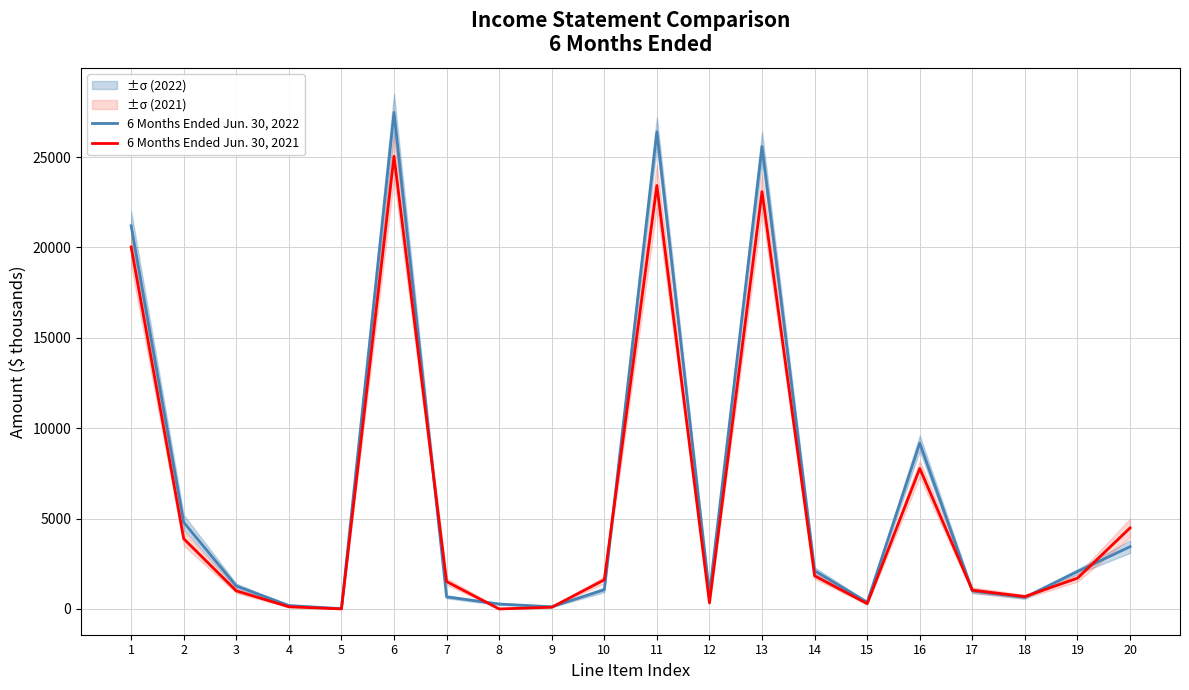

Which series has the largest range (max minus min)?

6 Months Ended Jun. 30, 2022